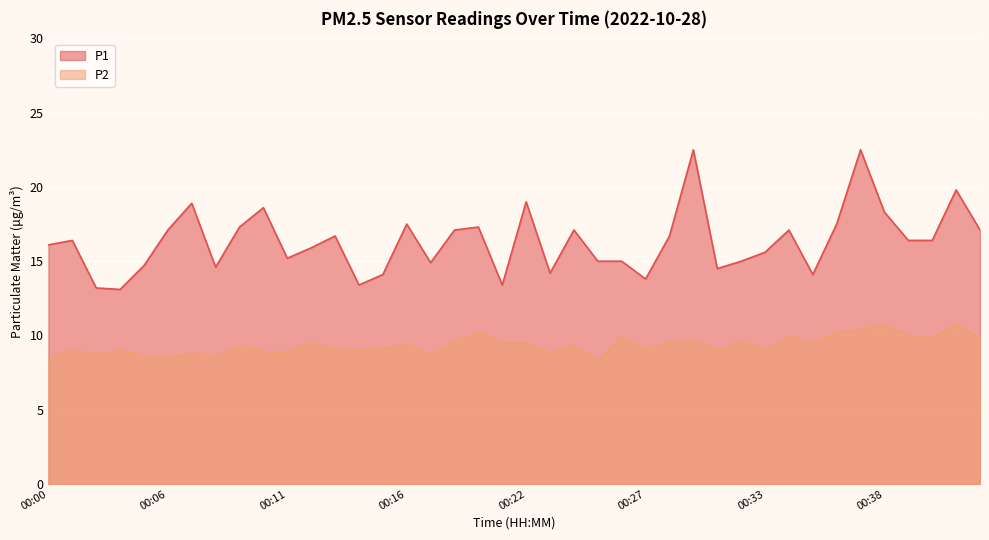

The P2 series shows 4.6 at 00:17. True or false?

False